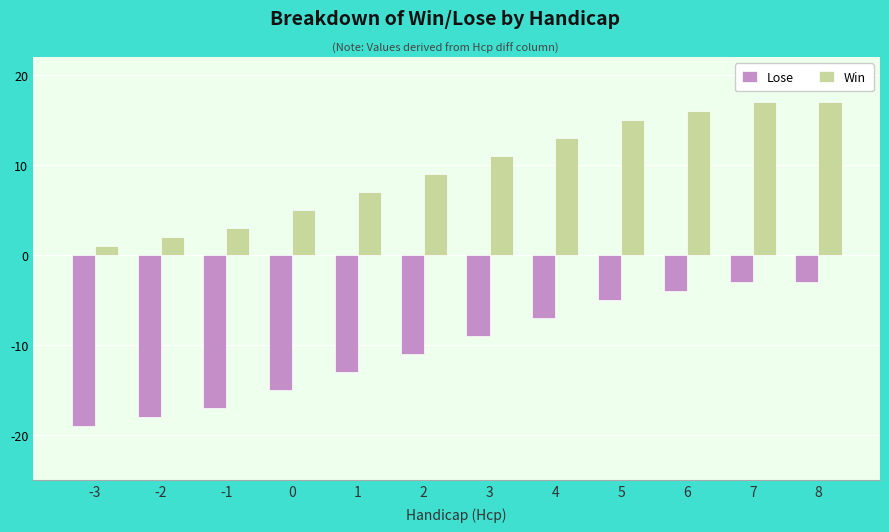

What is the total value across all series at 7?

14